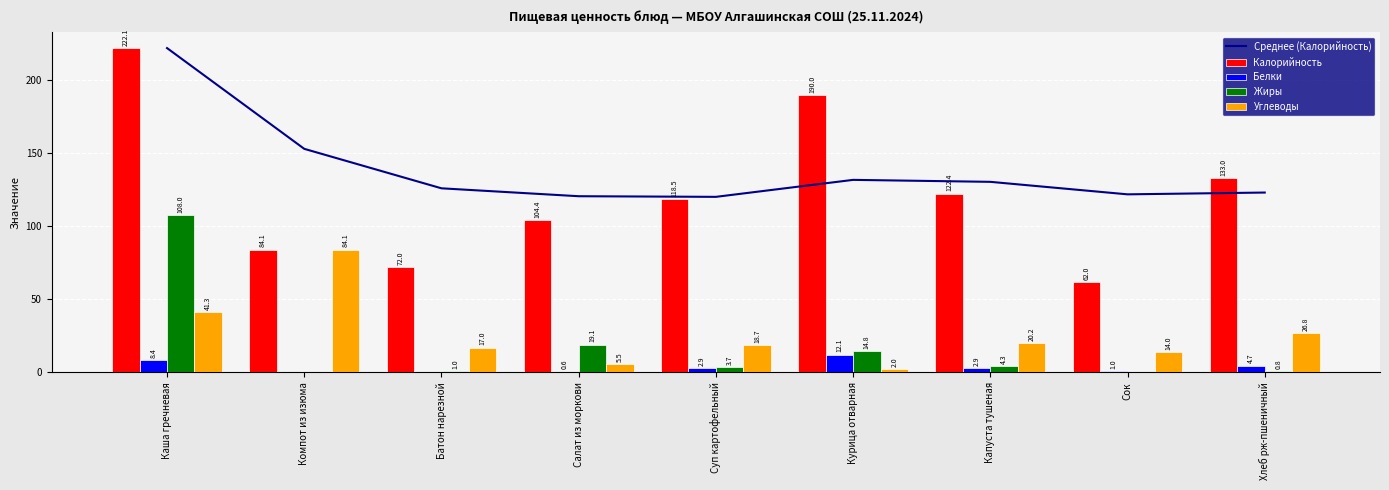

How many data points in Жиры are above 3?

5